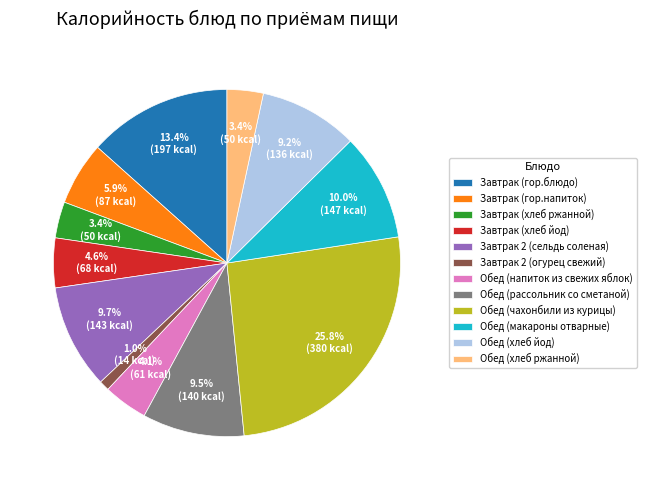

What is the largest slice in the pie chart?

Обед (чахонбили из курицы)